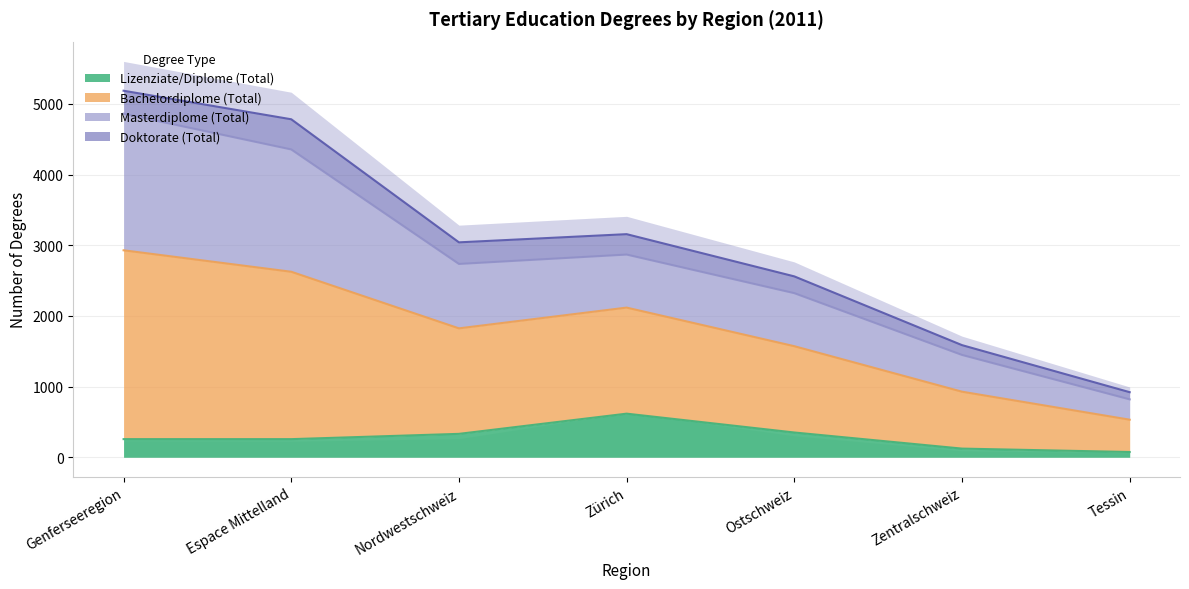

Which category has the highest value in the Lizenziate/Diplome (Total) series?

Zürich